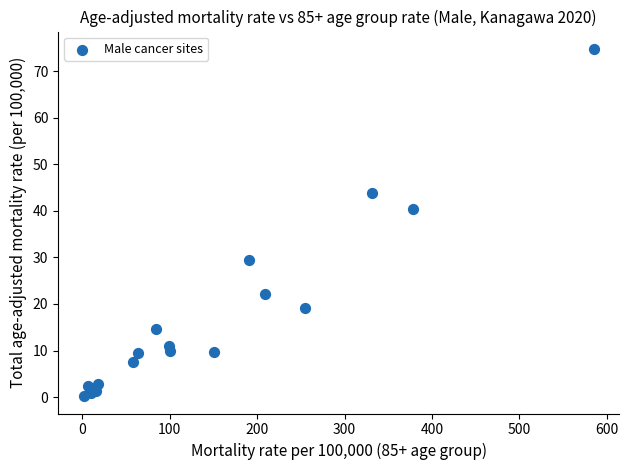

What Y value in the scatter plot is closest to 37?

40.4